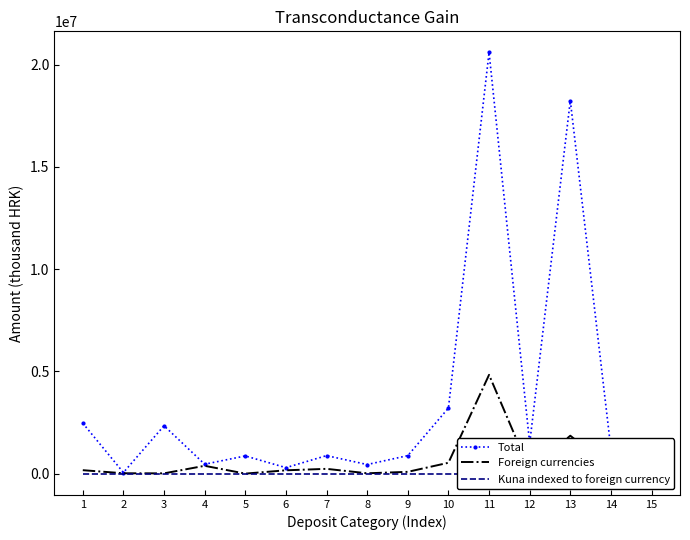

What is the difference between the maximum and minimum values in the Total series?

20534660